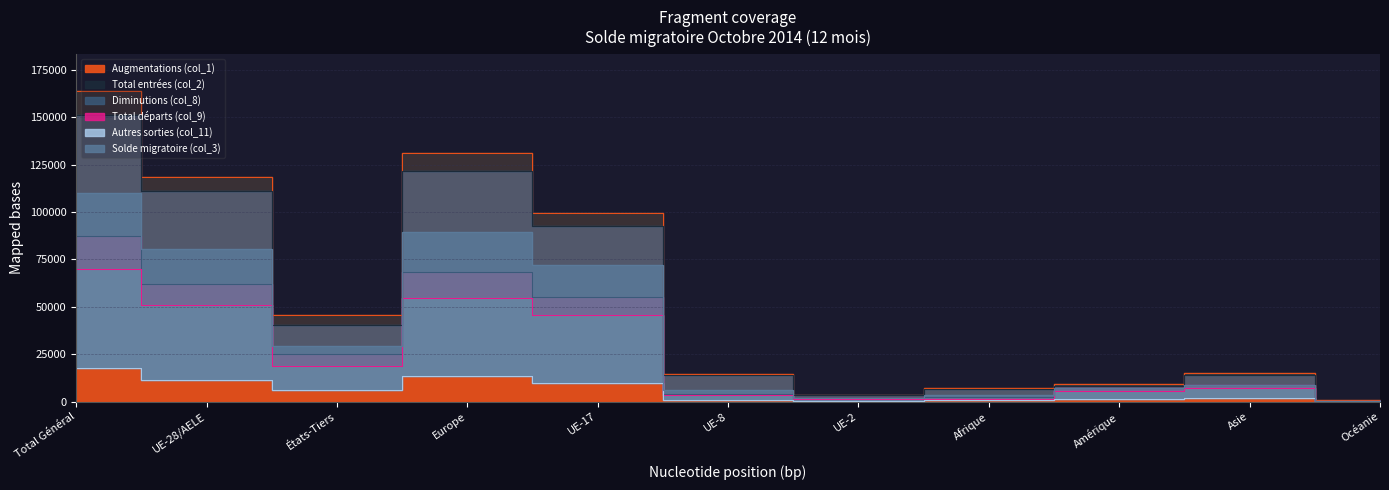

What is the total value across all series at UE-8?

42563